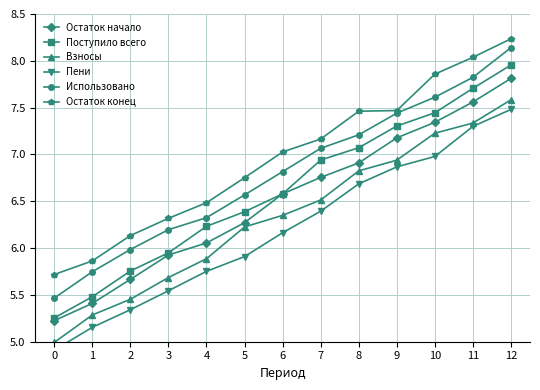

What is the value of the Остаток начало point at the 11th from the left?

7.3